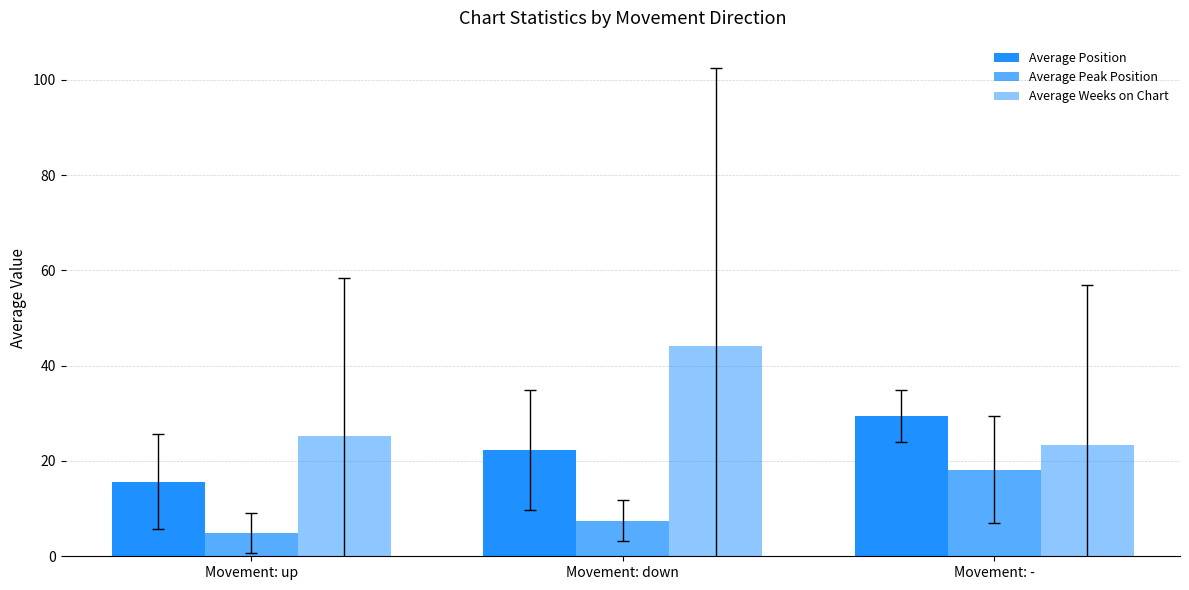

What is the label of the 2nd bar from the left?

Movement: down